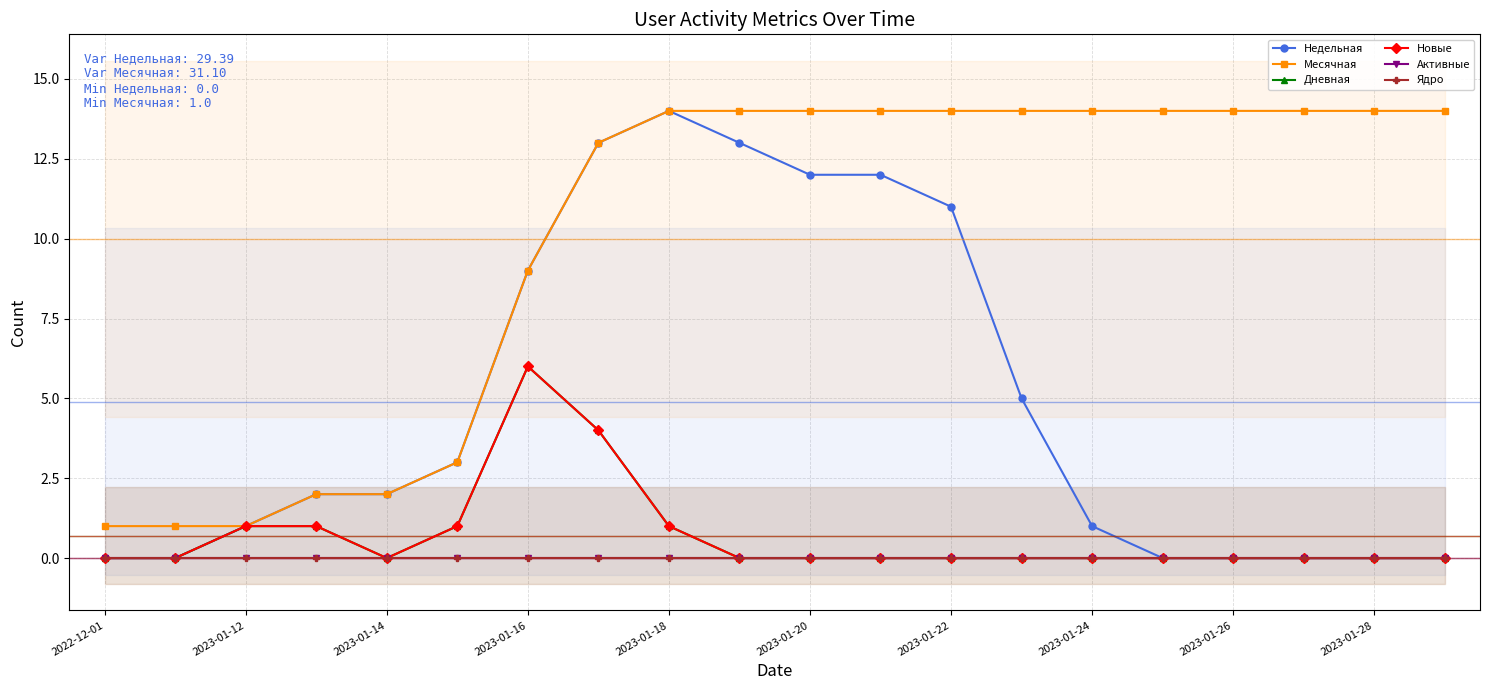

Is this an area chart (filled region under the line)?

No